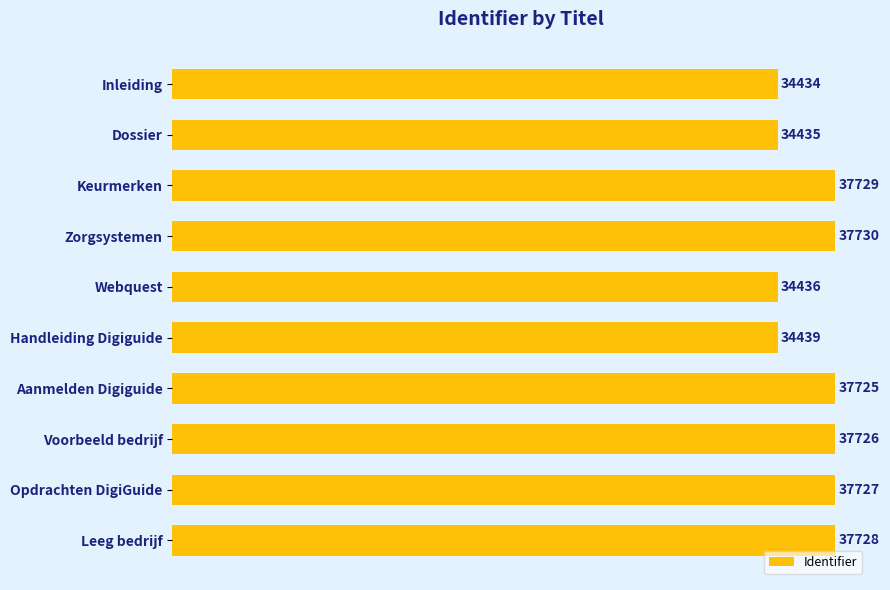

What is the label of the 6th bar from the bottom?

Webquest